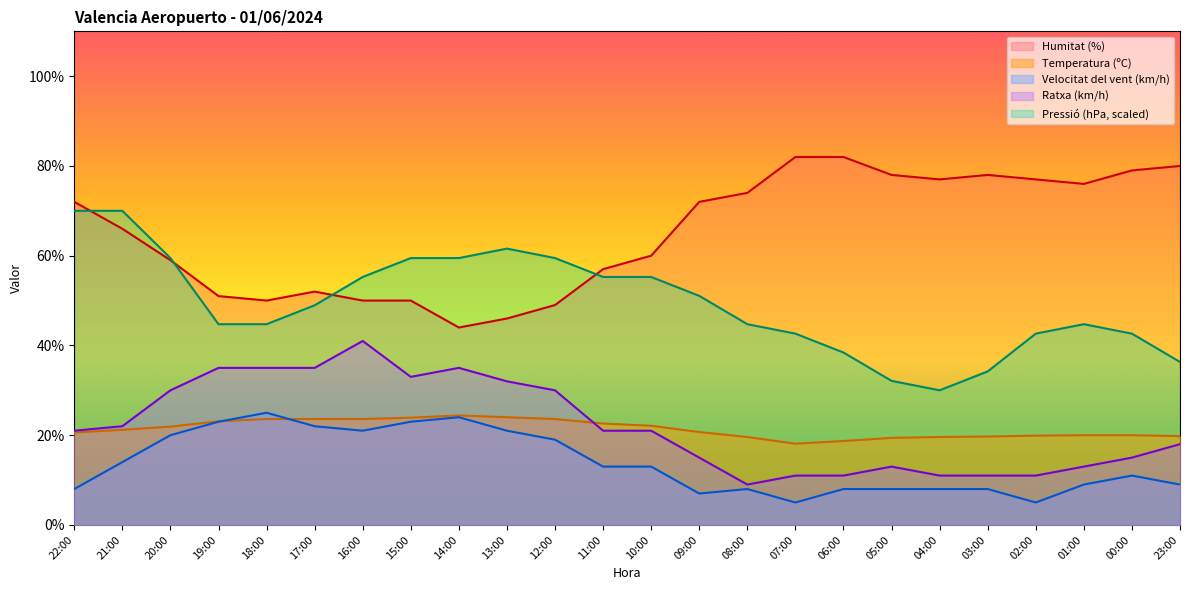

What are all the series names shown in the legend?

Humitat (%), Temperatura (ºC), Velocitat del vent (km/h), Ratxa (km/h), Pressió (hPa, scaled)